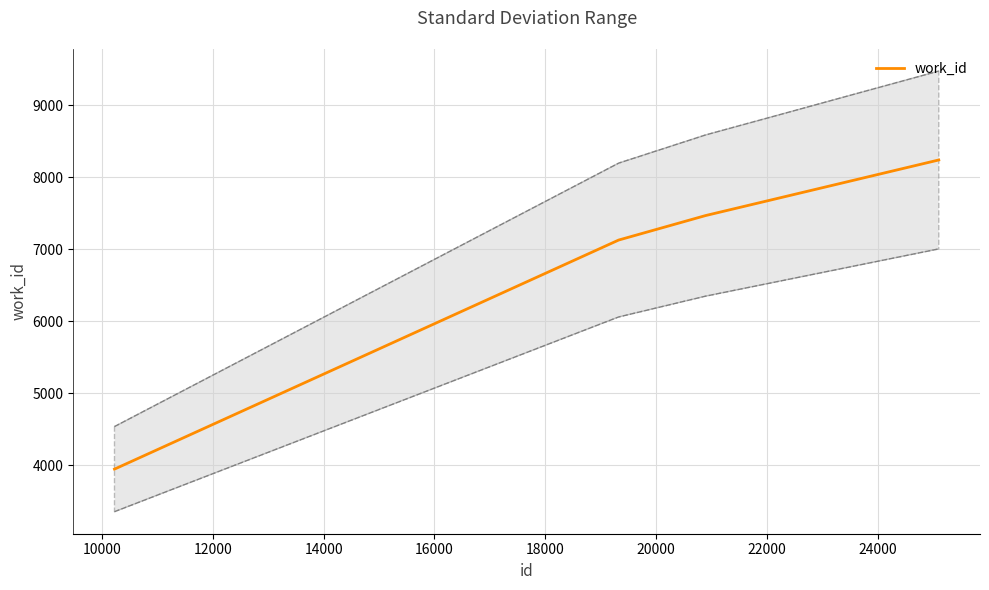

The chart shows a value of 11685 at 14000. True or false?

False